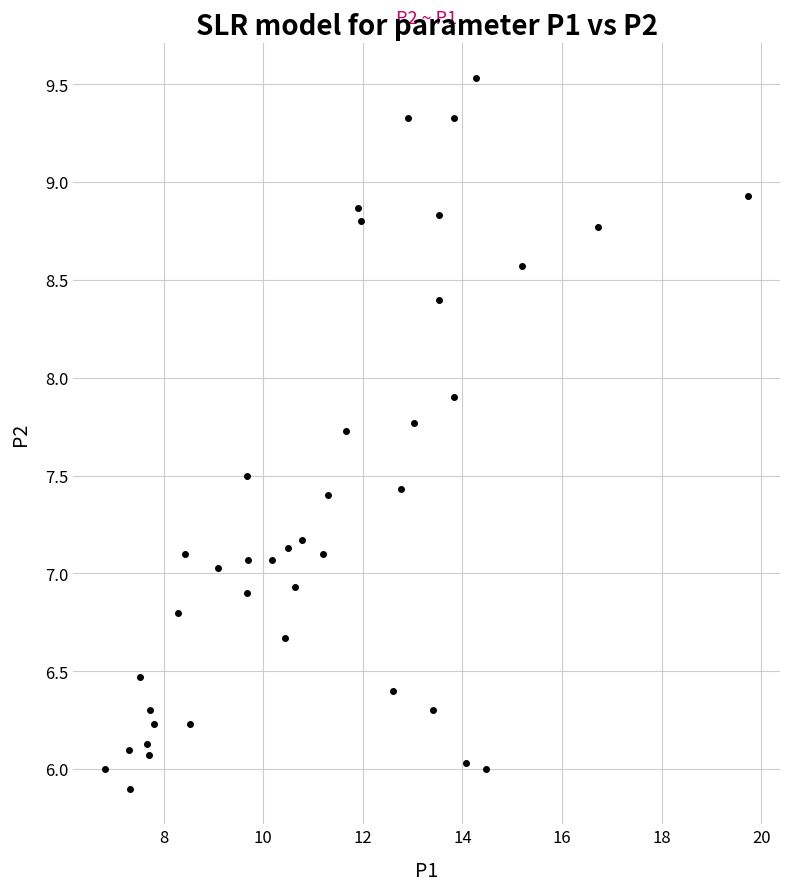

What is the range of X values (max minus min)?

12.9